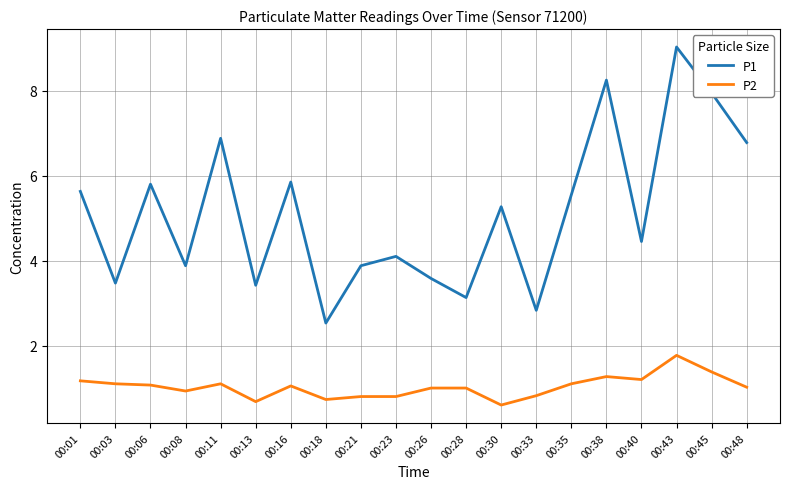

Rank the series by their average value, from lowest to highest.

P2, P1